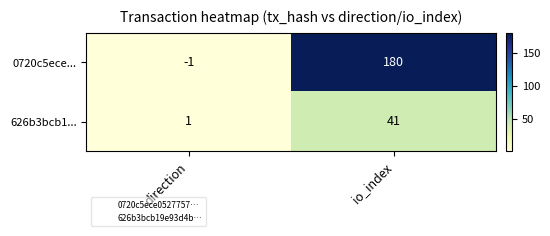

What is the difference between the 626b3bcb1... values at io_index and direction?

40